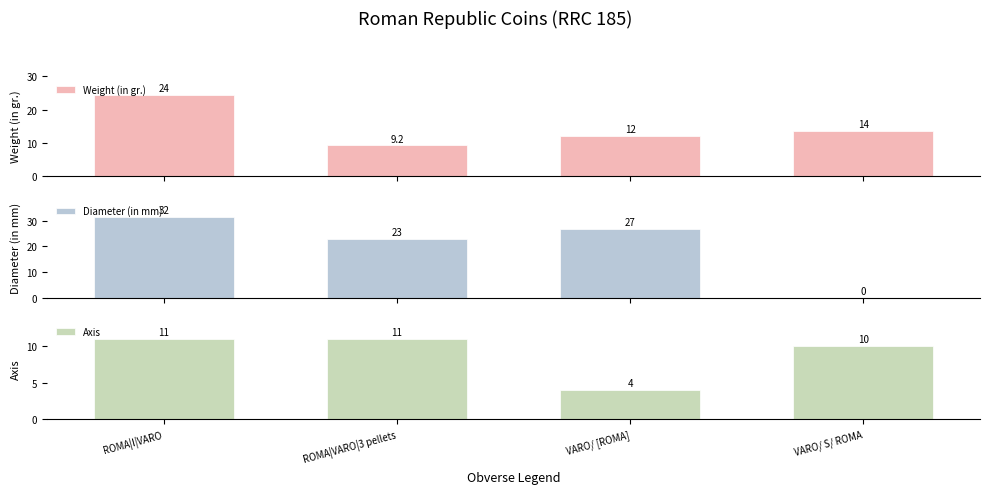

How many values in the Diameter (in mm) series are below 27?

2